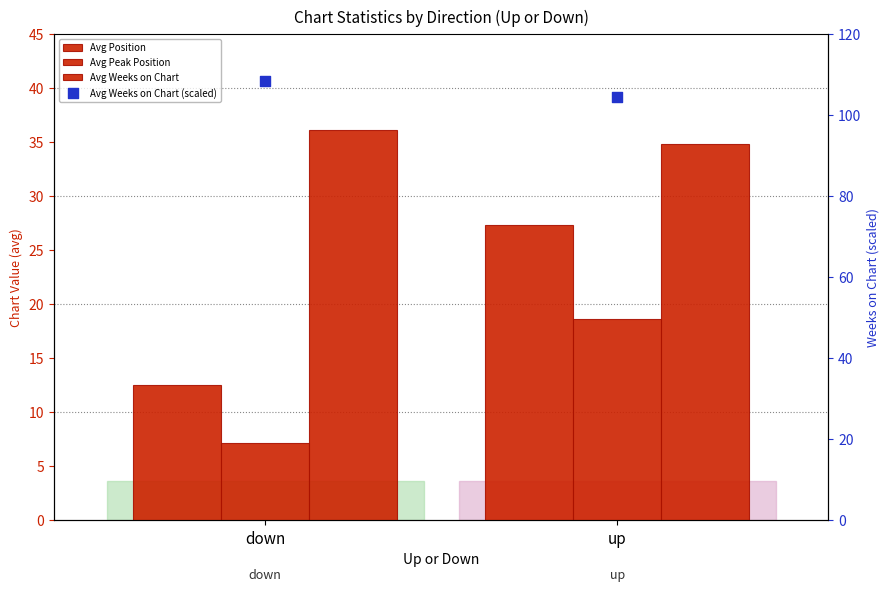

What are all the series names shown in the legend?

Avg Position, Avg Peak Position, Avg Weeks on Chart, Avg Weeks on Chart (scaled)